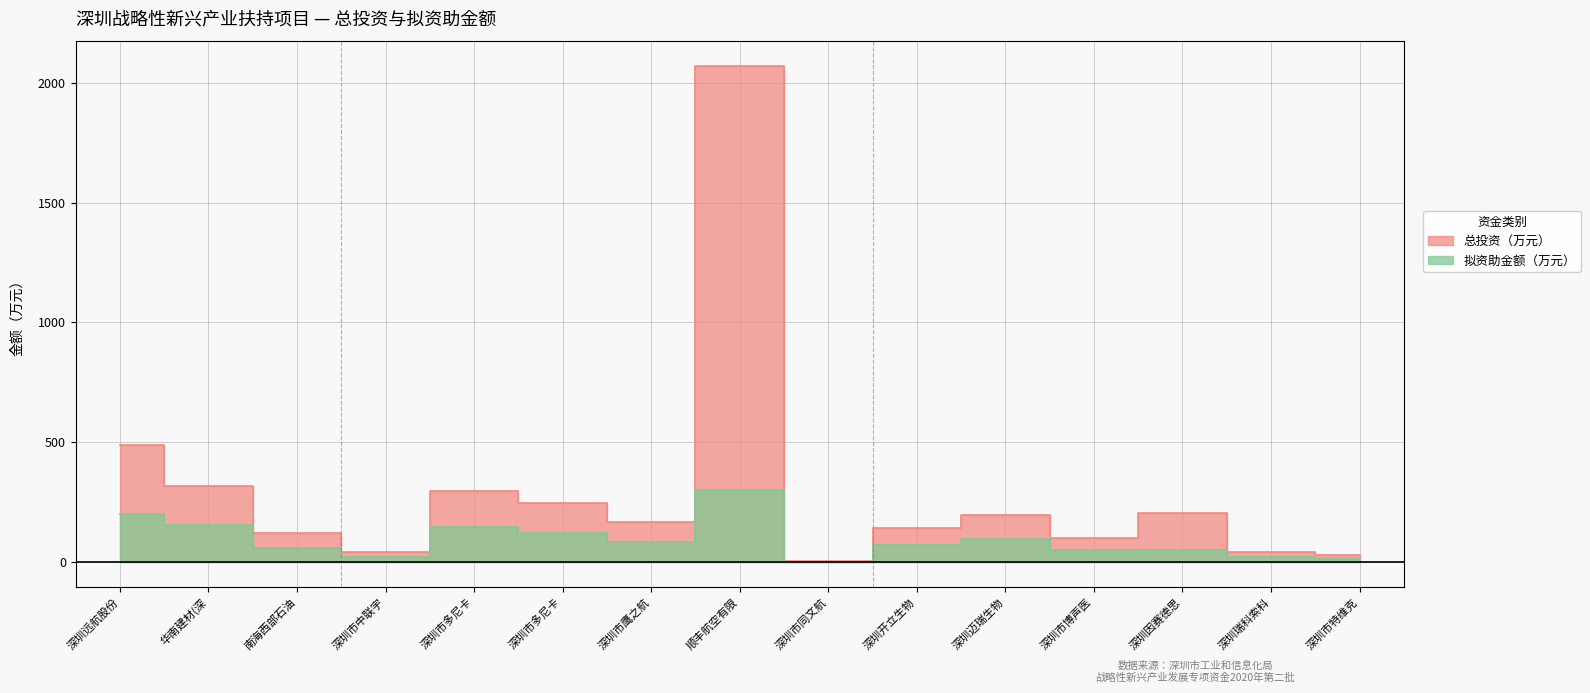

What are all the series names shown in the legend?

总投资（万元）, 拟资助金额（万元）